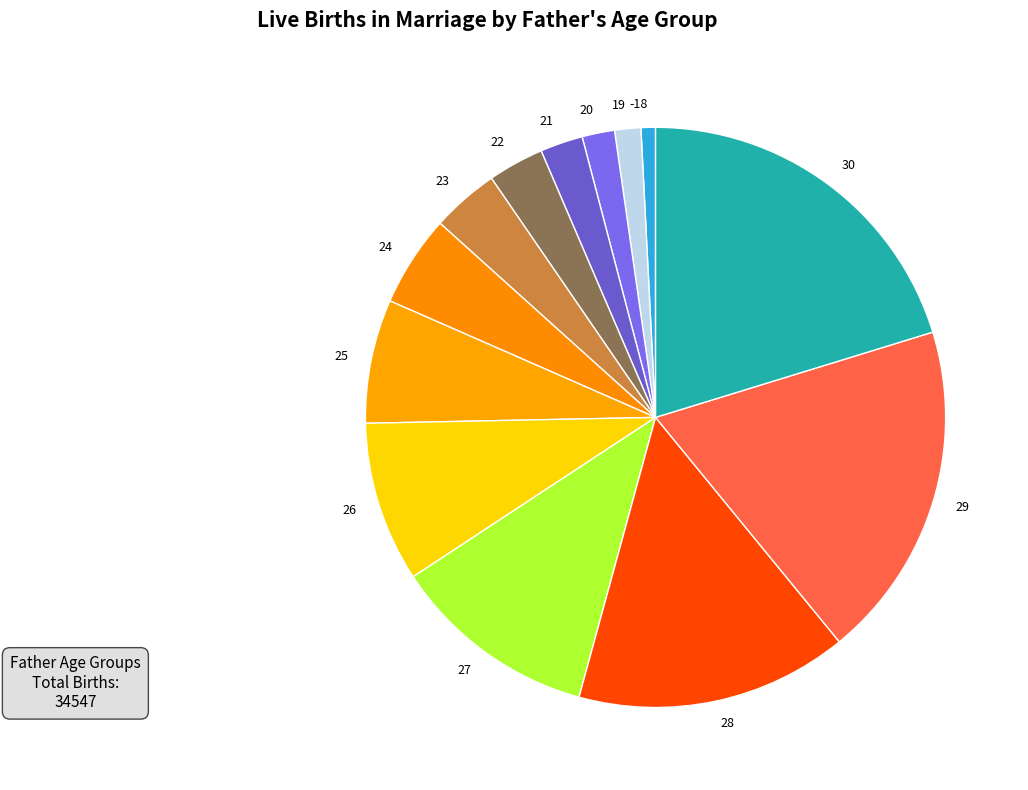

Which slice is the smallest?

-18